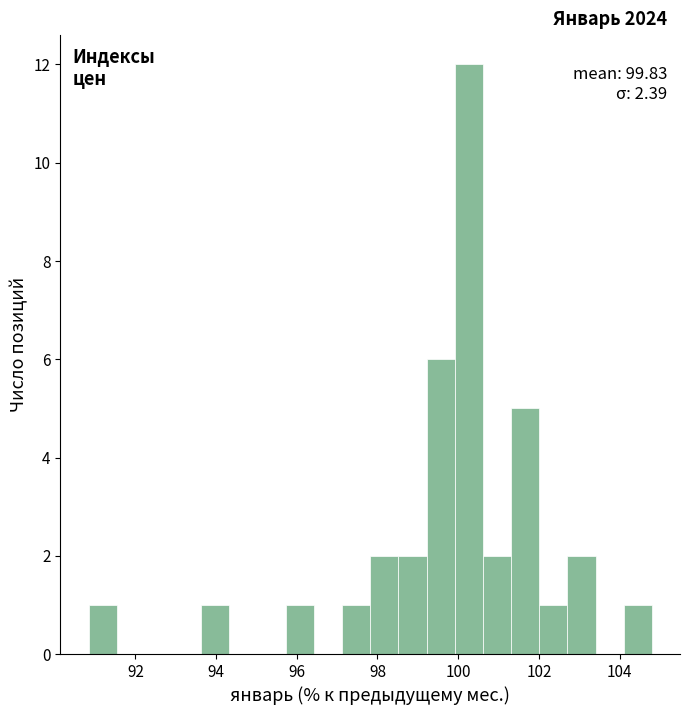

Read against the x-axis, roughly where is the centre of the tallest bar?

100.2